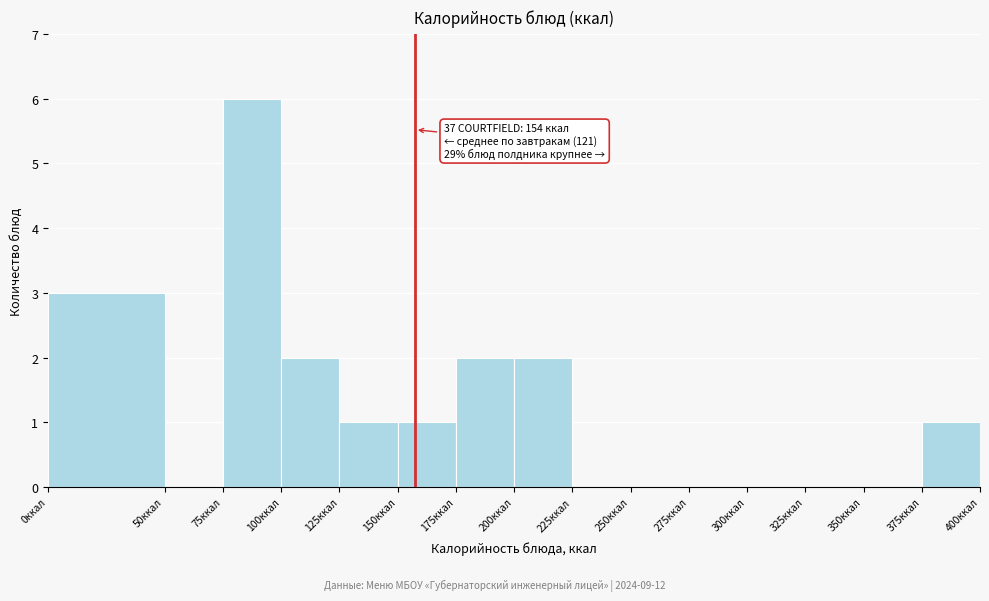

Which range on the x-axis has the tallest bar?

75 to 100